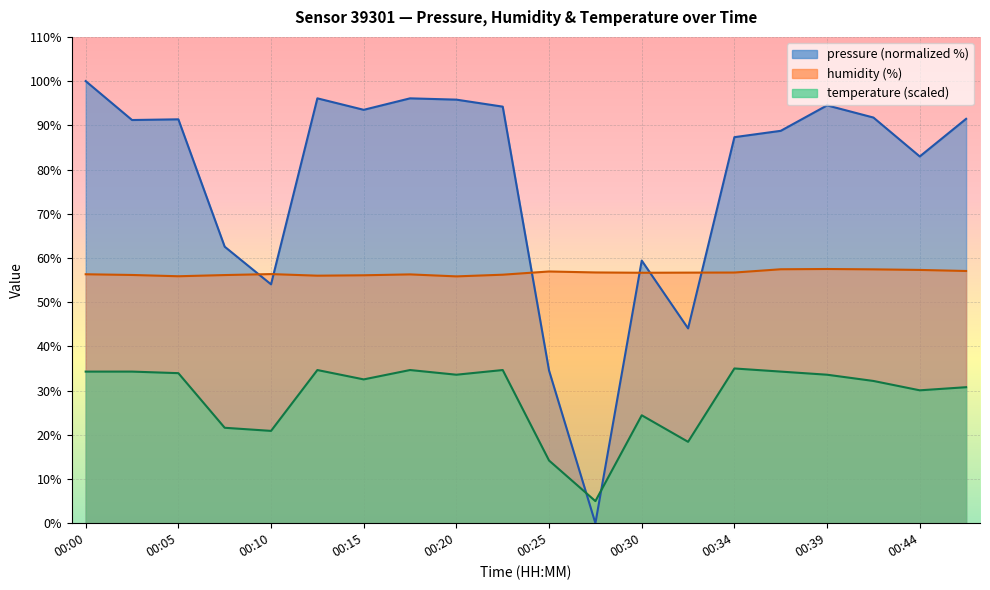

At which category is the sum across all series the highest?

00:00